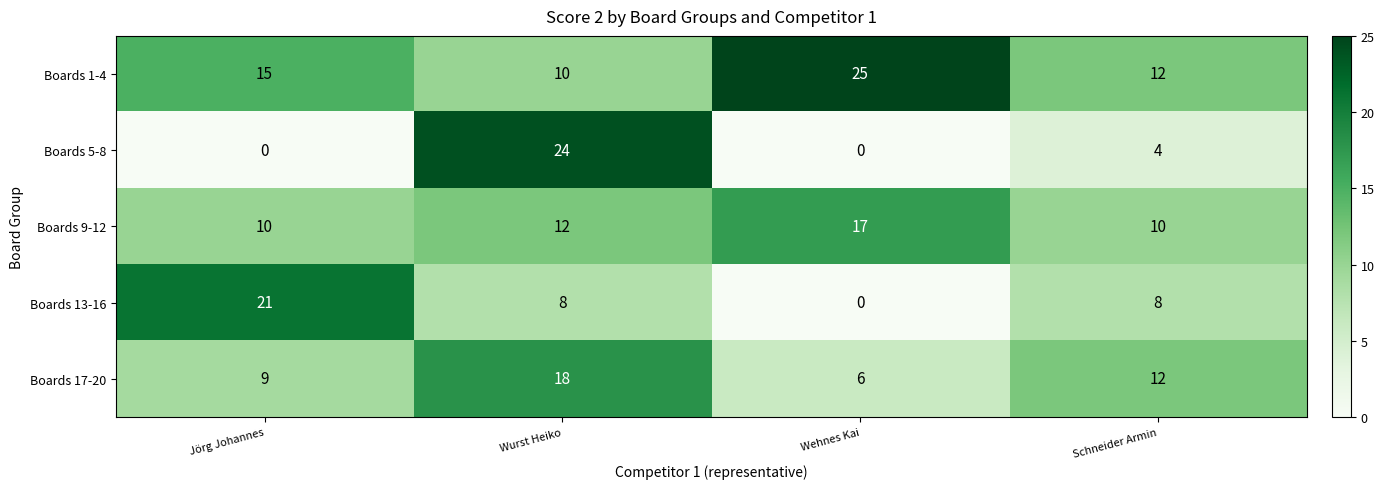

At which category is the sum across all series the highest?

Wurst Heiko